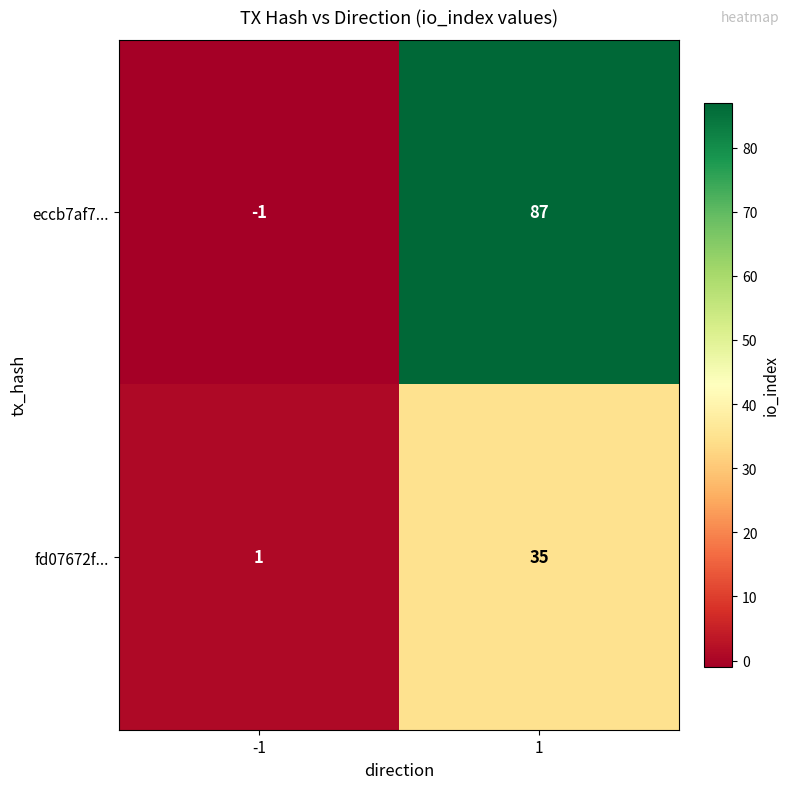

True or false: eccb7af7... has a value of -1 at -1.

True